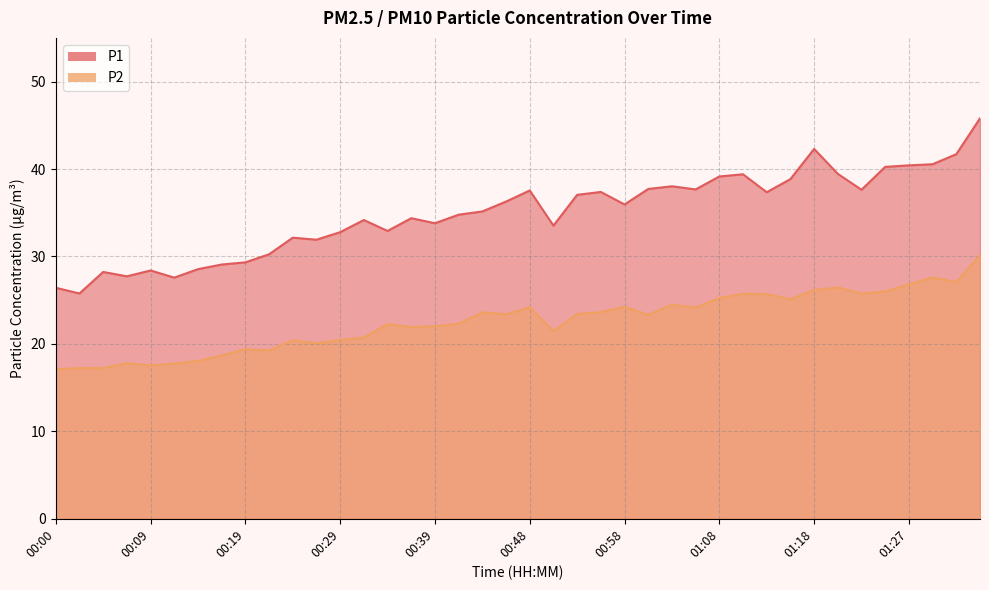

Rank the series at 01:18 from highest to lowest value.

P1, P2